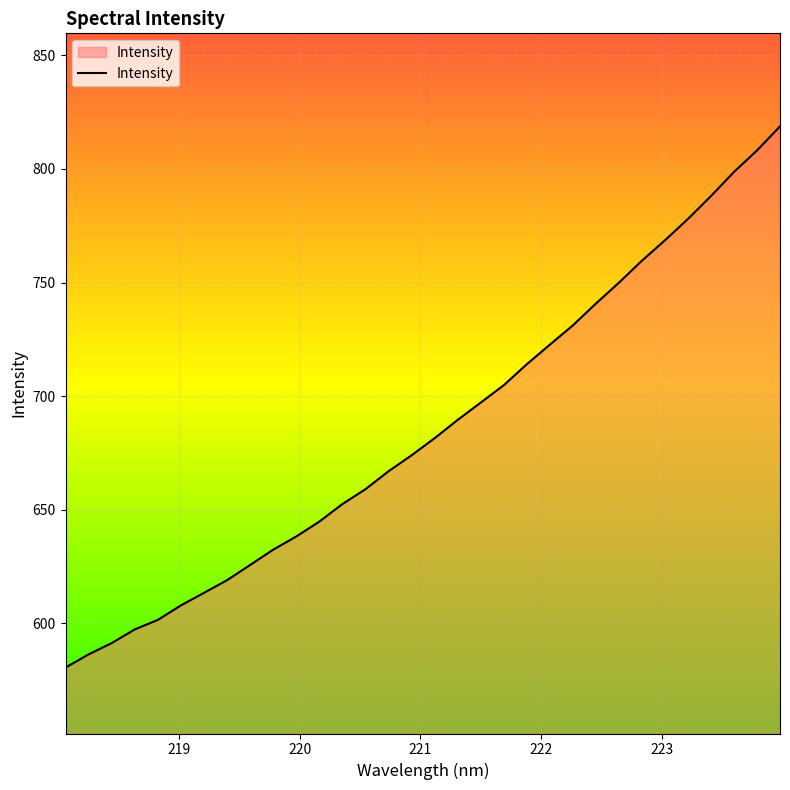

How many lines are shown in the chart?

1